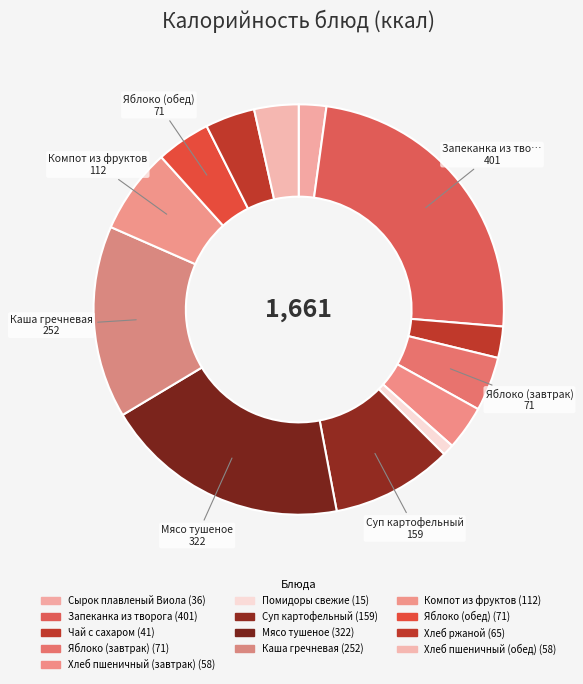

How many slices are in this pie chart?

13